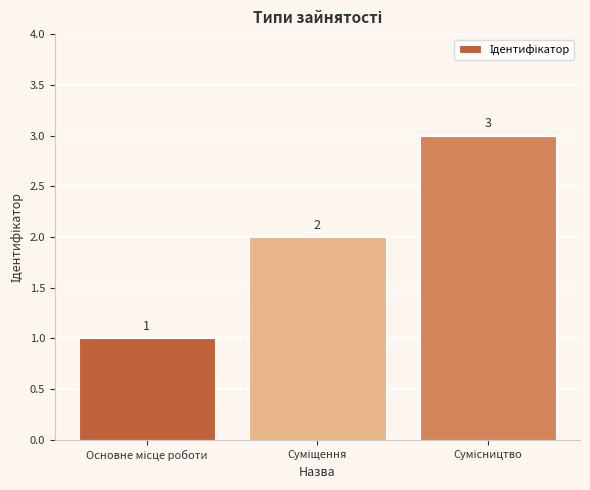

How many values are between 1 and 3?

3